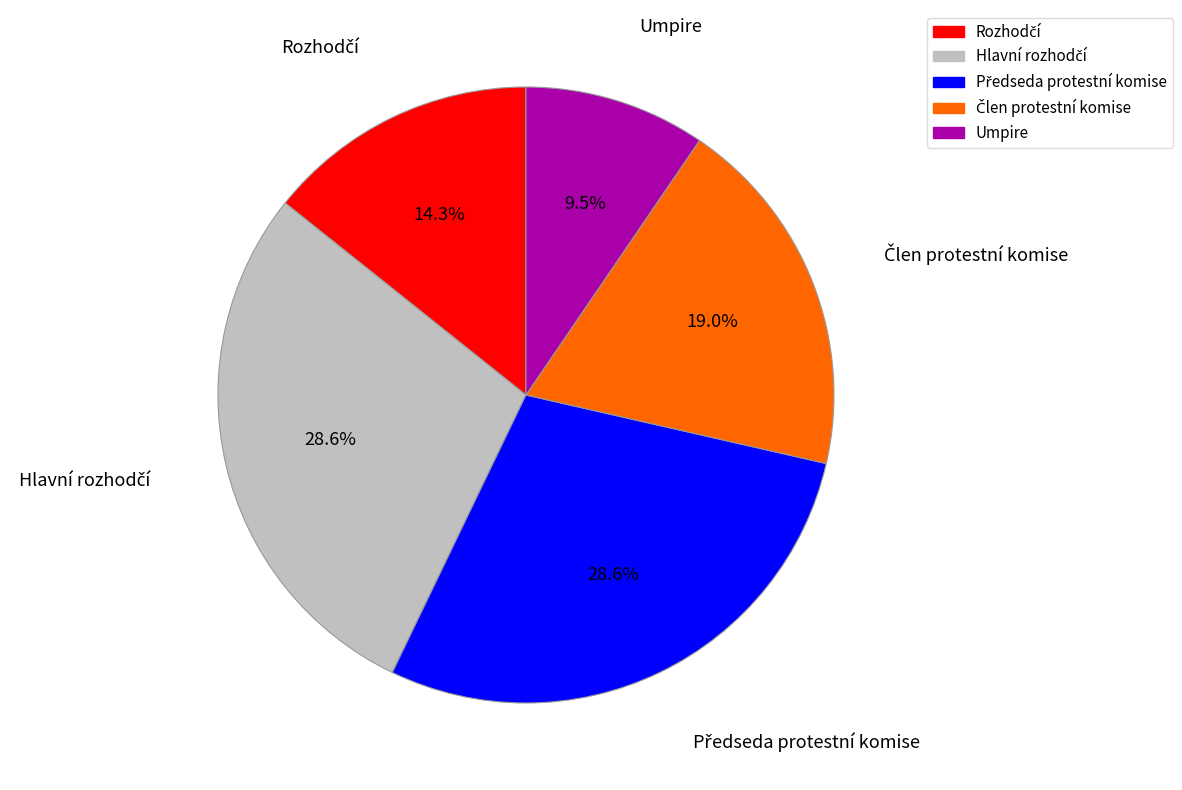

How much of the chart is everything except Umpire?

90.5%